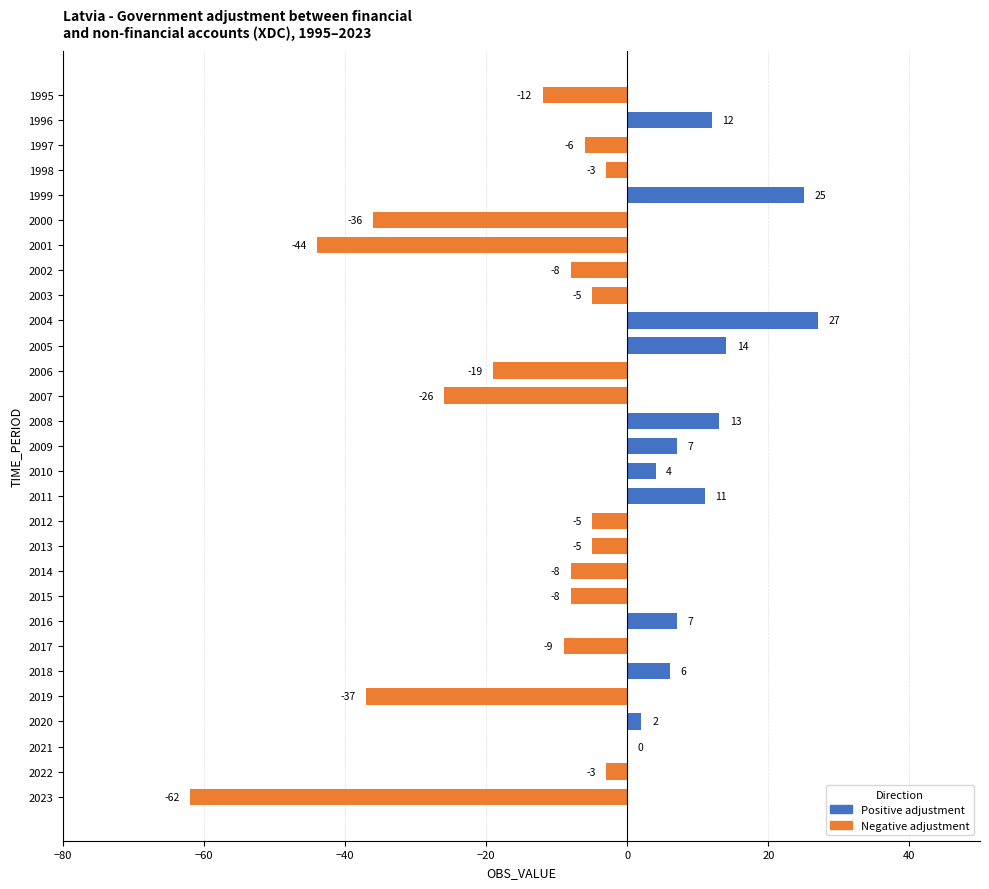

Which has a higher value, 2000 or 2016?

2016